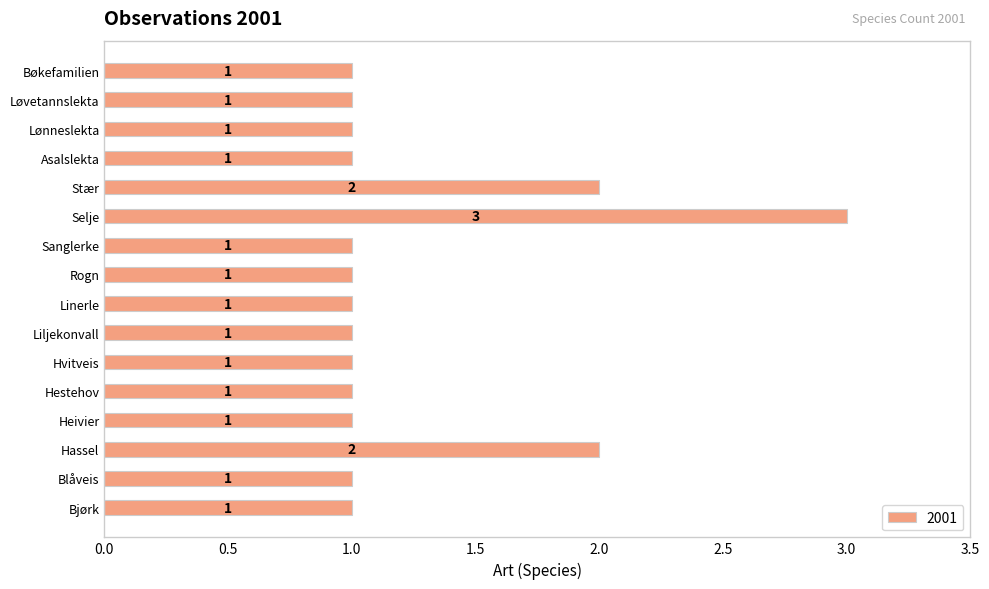

The value at Blåveis is 1. True or false?

True